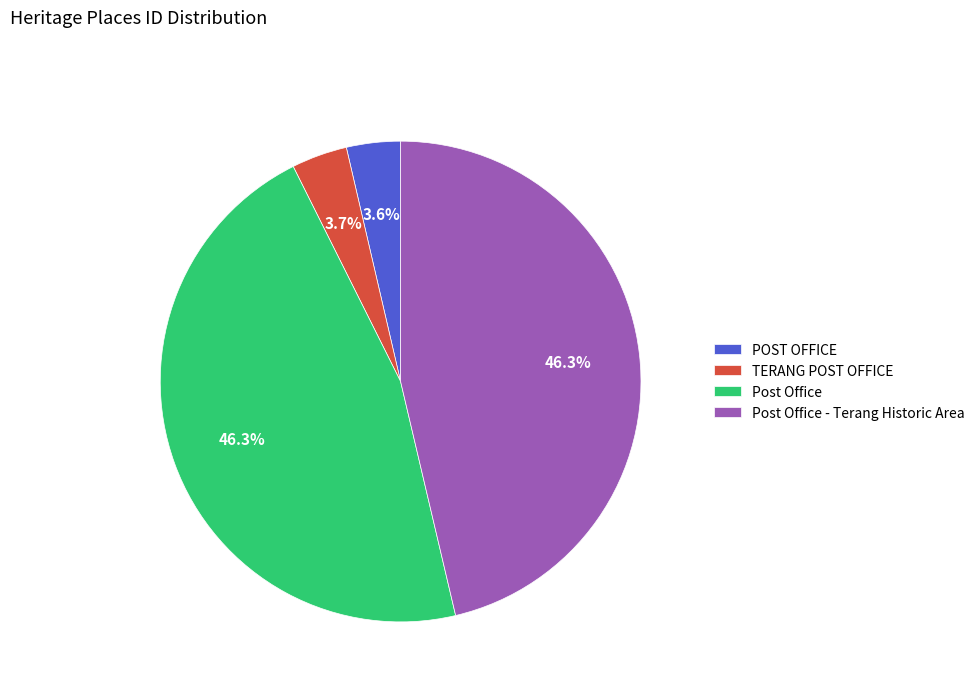

Does Post Office account for over 50% of the chart?

No